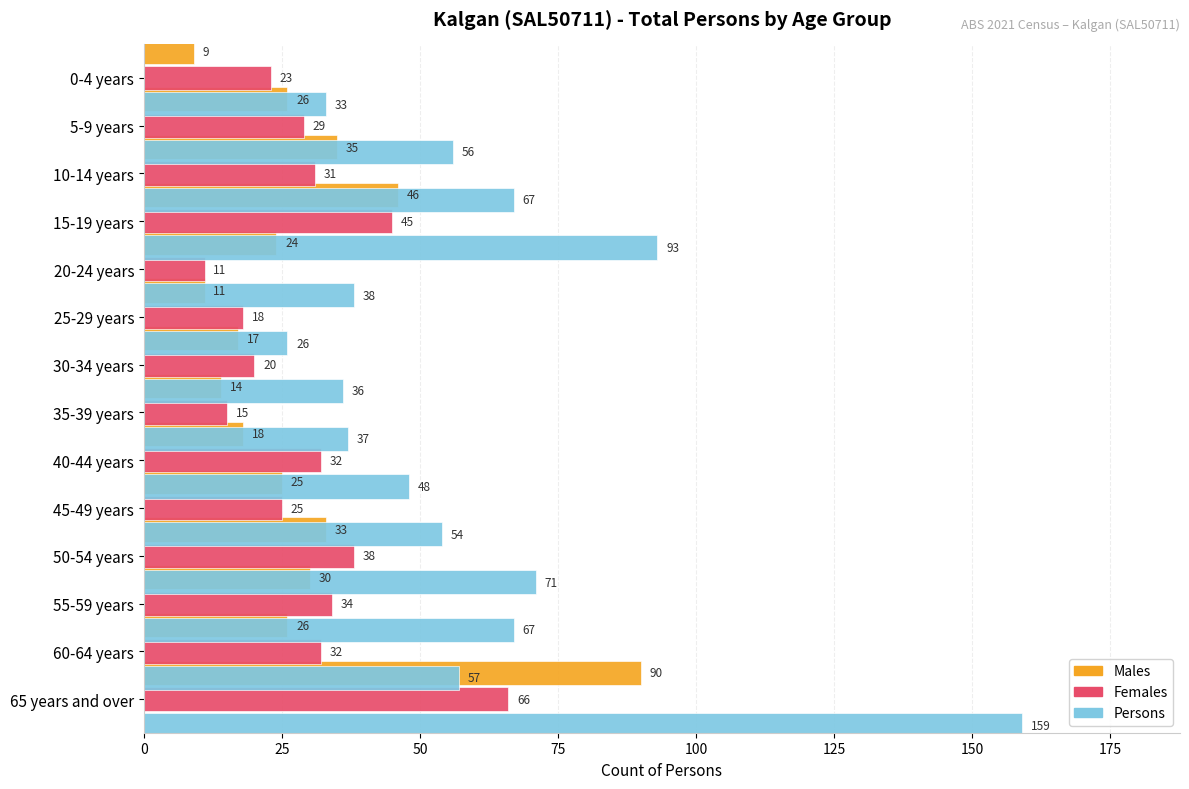

Are the bars grouped side by side (vs. stacked)?

Yes